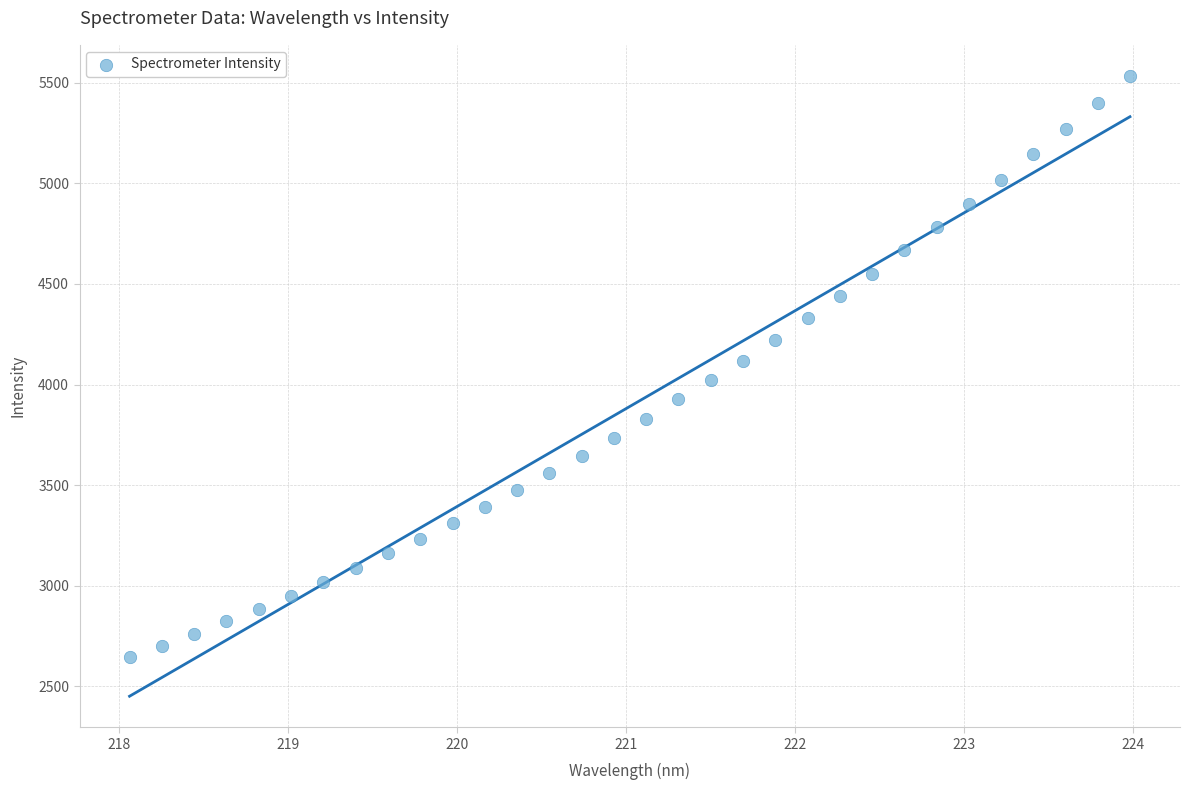

What is the range of Y values (max minus min)?

2891.6